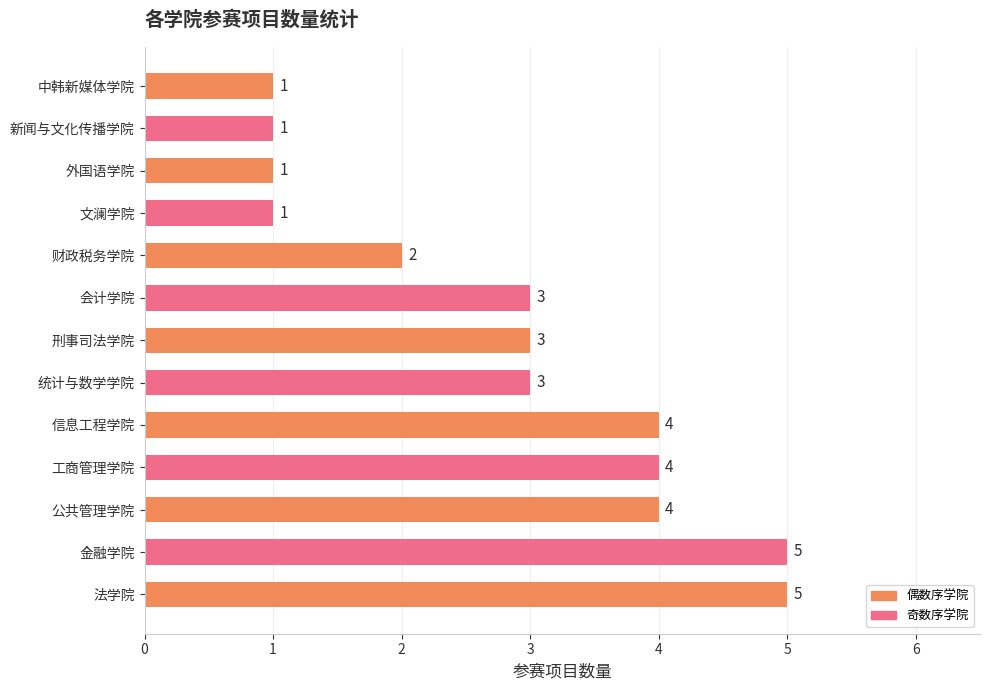

What is the difference between the second highest and minimum values?

4